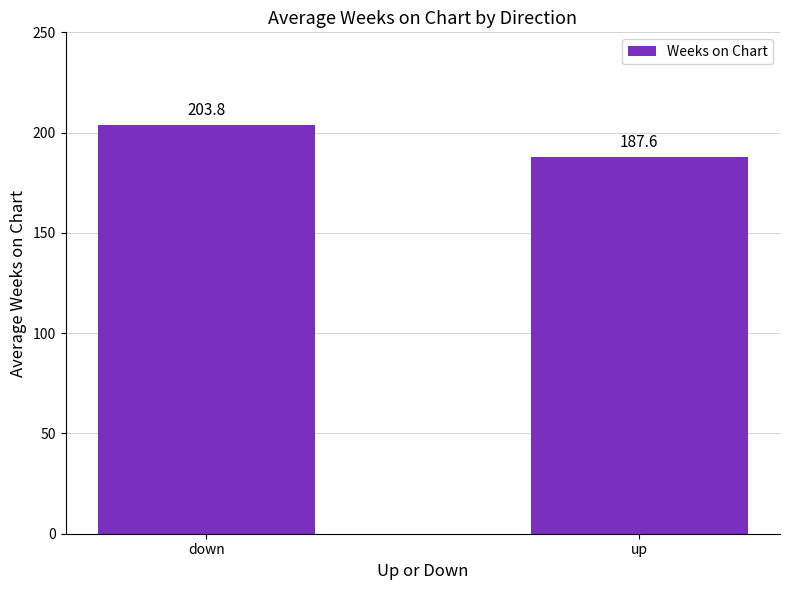

Where does the data first go above 203?

down